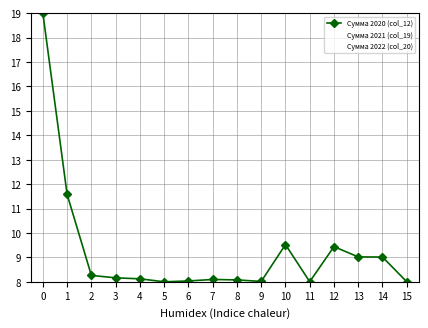

True or false: Сумма 2021 (col_19) has more than 0 interior local peaks.

True